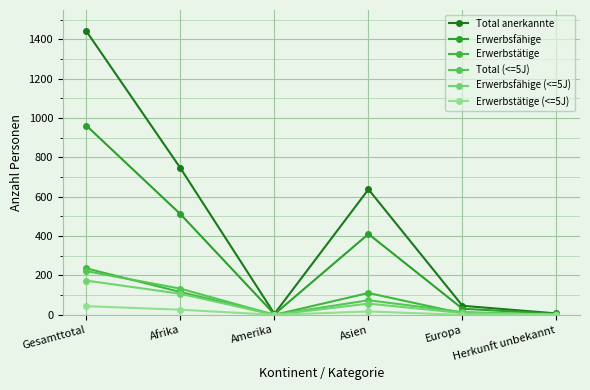

At which category is the sum across all series the highest?

Gesamttotal